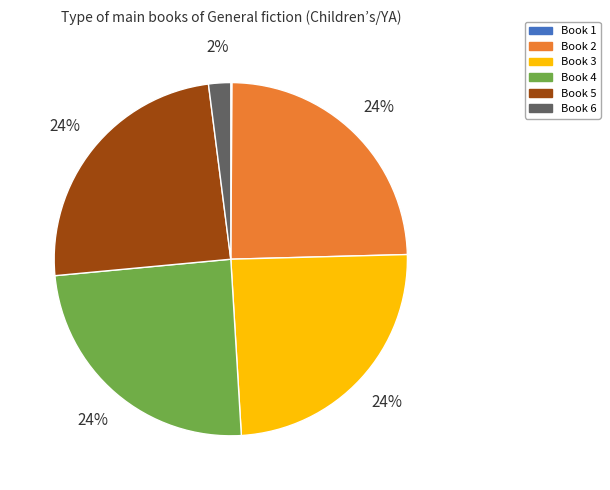

Is there a majority slice in this chart?

No